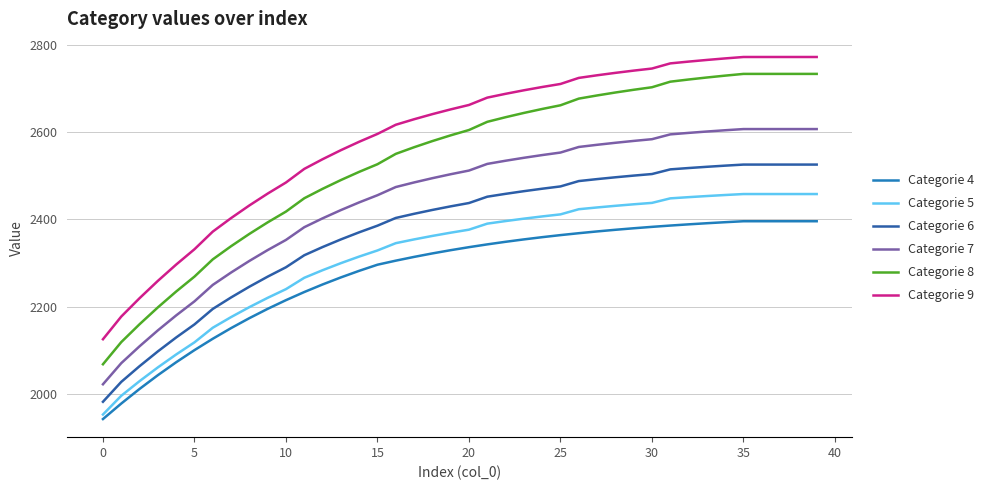

True or false: Categorie 9 and Categorie 4 intersect in this chart.

False